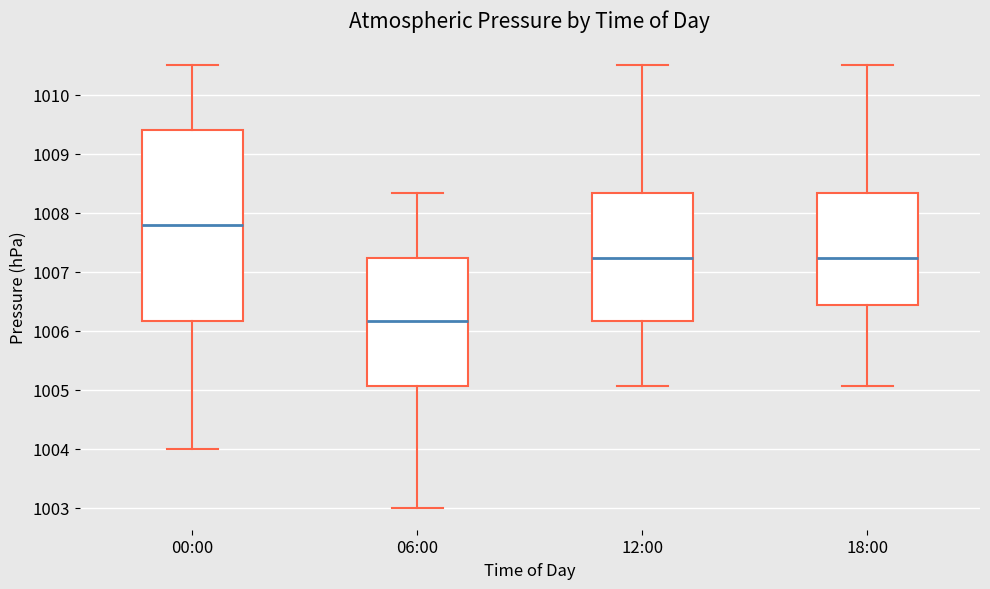

Which box is the tallest, from its lower edge to its upper edge?

00:00